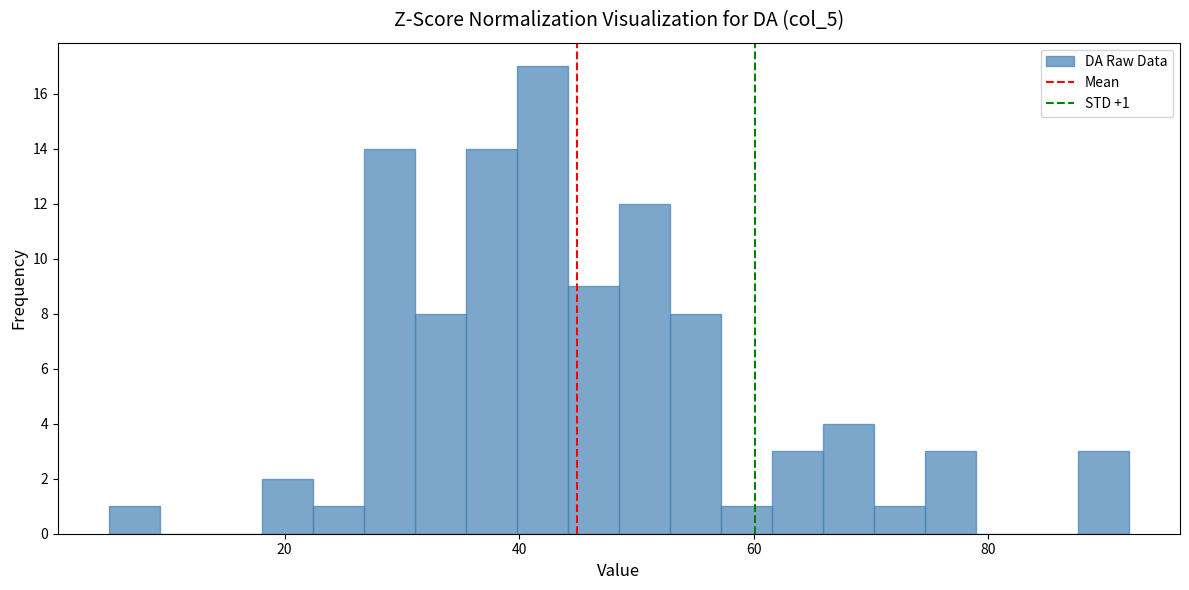

Read against the x-axis, roughly where is the centre of the tallest bar?

42